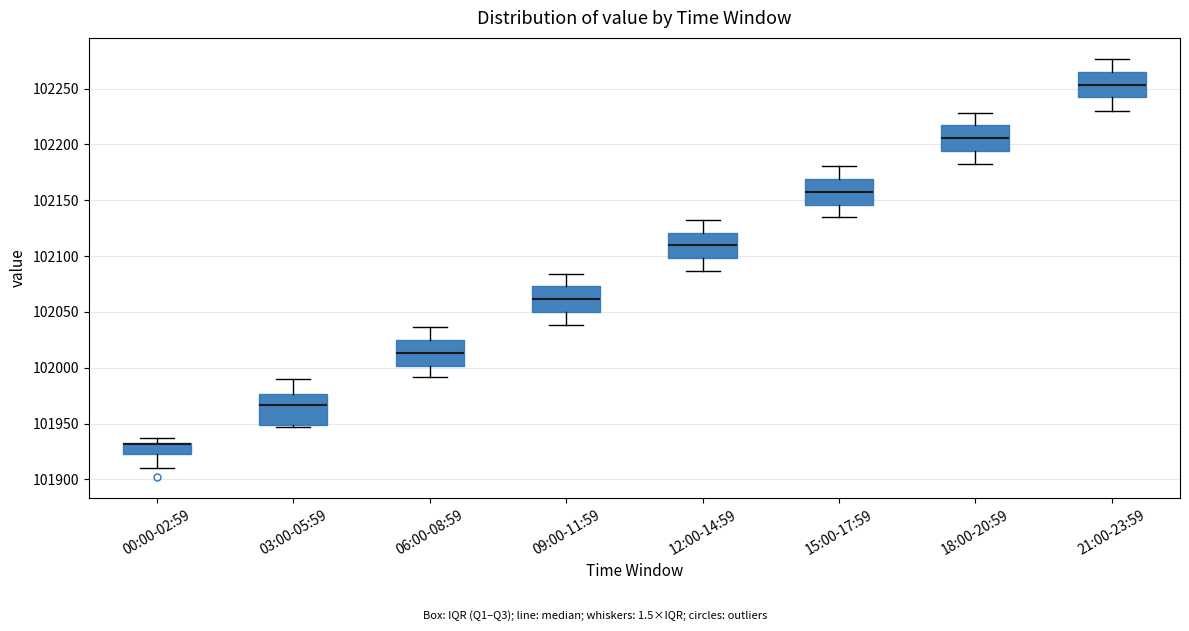

Reading left to right, read every box against the y-axis: the position of its median line, the range the box covers, and the ends of its whiskers. The values are not printed on the chart, so give them approximately, as read against the axis.

00:00-02:59: median 101930 (drawn on the box's upper edge), box 101925 to 101930, whiskers 101910 to 101935
03:00-05:59: median 101965, box 101950 to 101975, whiskers 101945 to 101990
06:00-08:59: median 102015, box 102000 to 102025, whiskers 101990 to 102035
09:00-11:59: median 102060, box 102050 to 102075, whiskers 102040 to 102085
12:00-14:59: median 102110, box 102100 to 102120, whiskers 102085 to 102135
15:00-17:59: median 102155, box 102145 to 102170, whiskers 102135 to 102180
18:00-20:59: median 102205, box 102195 to 102215, whiskers 102185 to 102230
21:00-23:59: median 102255, box 102240 to 102265, whiskers 102230 to 102275